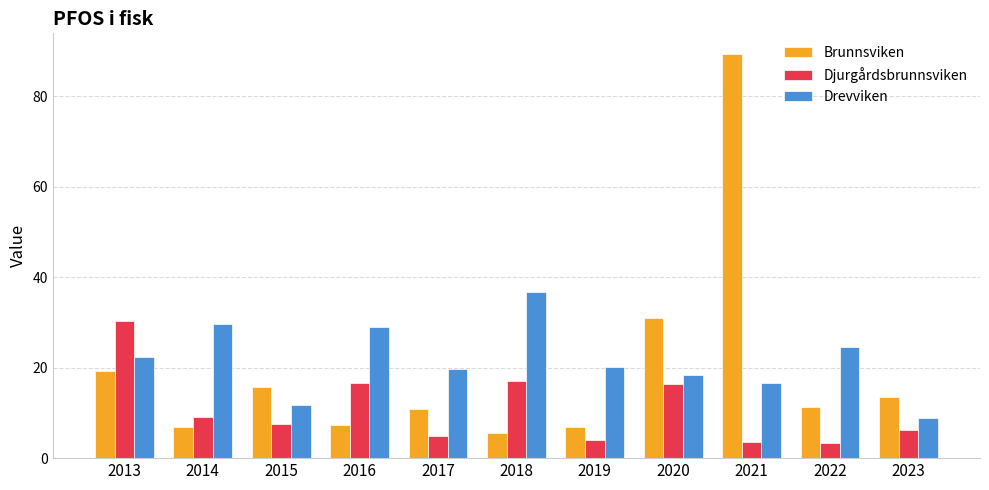

Between 2016 and 2021, which series saw the biggest shift?

Brunnsviken